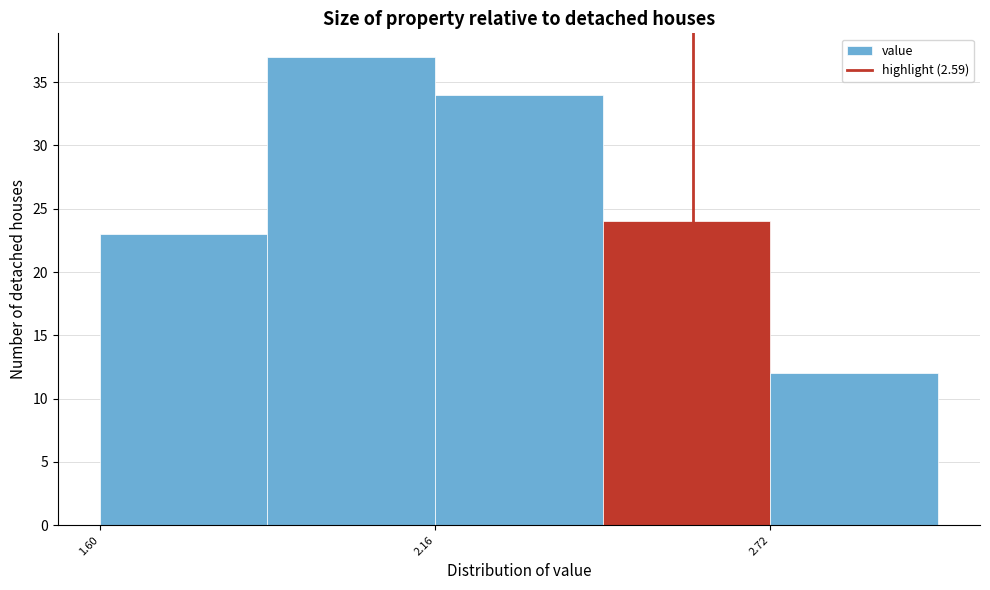

Read against the x-axis, roughly where is the centre of the tallest bar?

2.0